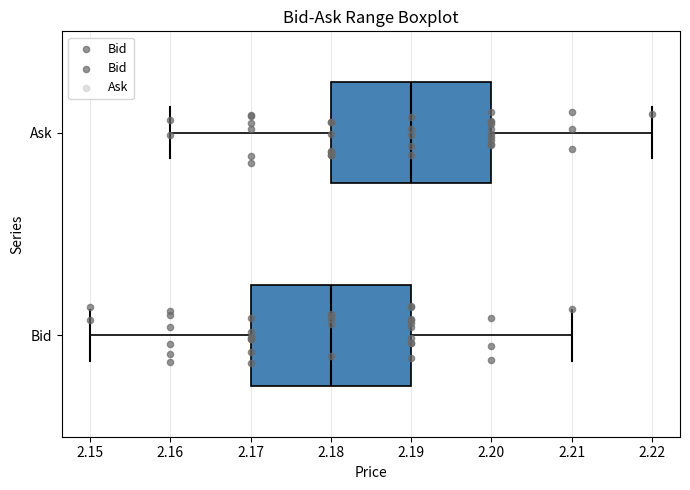

Reading bottom to top, read every box against the x-axis: the position of its median line, the range the box covers, and the ends of its whiskers. The values are not printed on the chart, so give them approximately, as read against the axis.

Bid: median 2.18, box 2.17 to 2.19, whiskers 2.15 to 2.21
Ask: median 2.19, box 2.18 to 2.20, whiskers 2.16 to 2.22